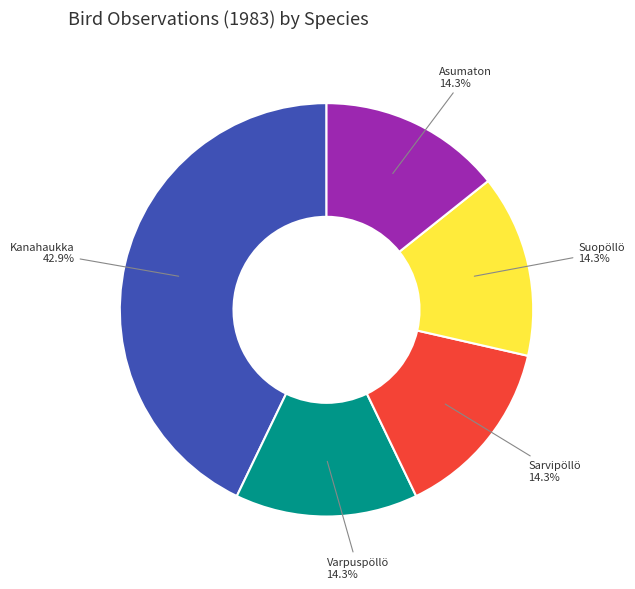

Is there a majority slice in this chart?

No